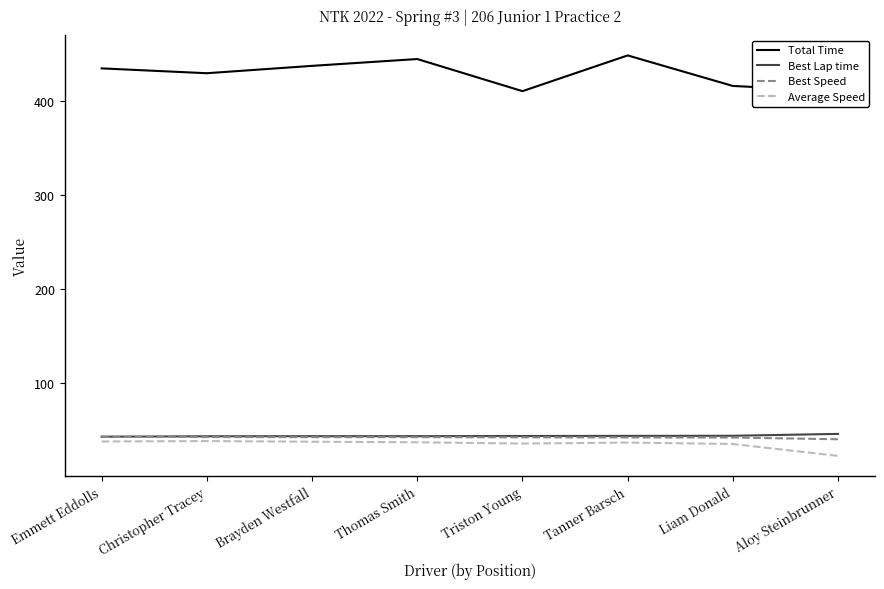

Is it true that Total Time equals 410.2 at Triston Young?

True